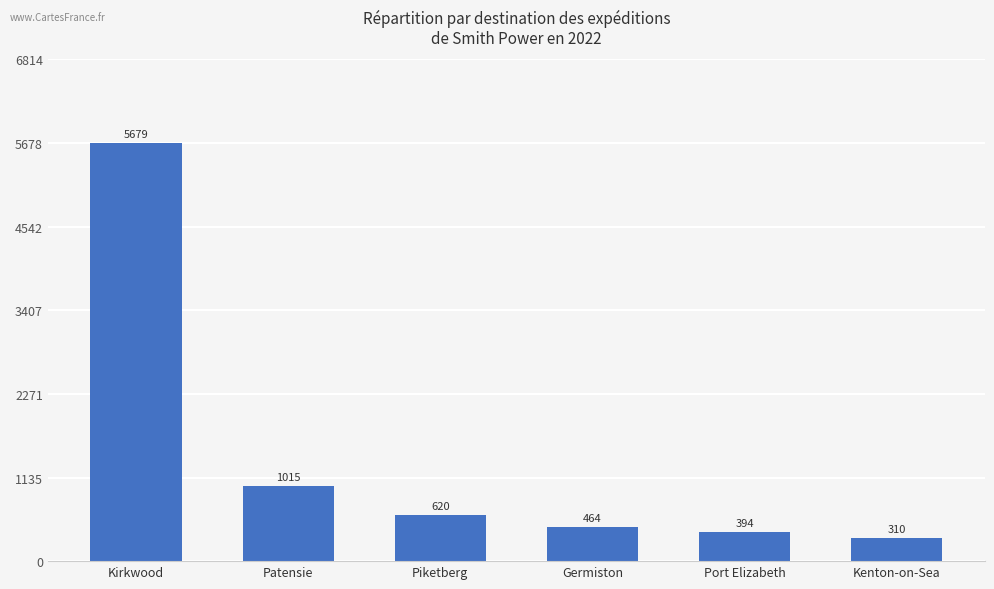

What is the sum of all values?

8482.0